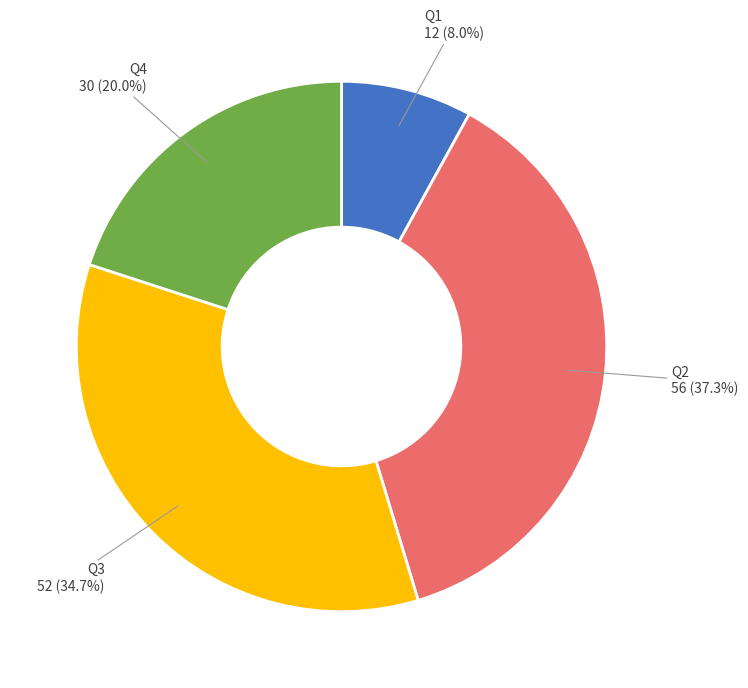

To the nearest percent, what is the difference between the Q3 and Q4 slice percentages?

15%